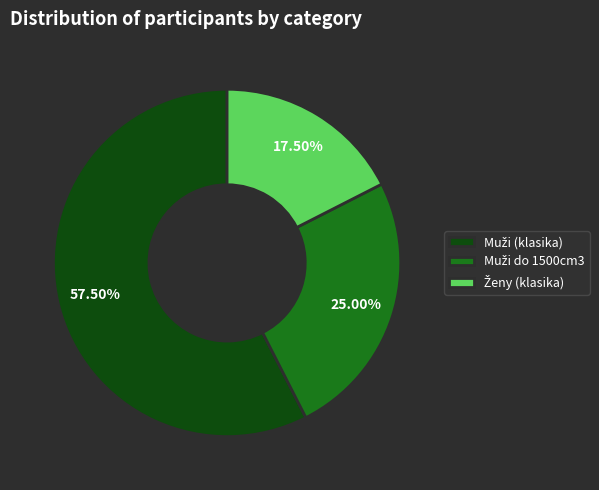

Is there any slice that represents more than half of the pie?

Yes